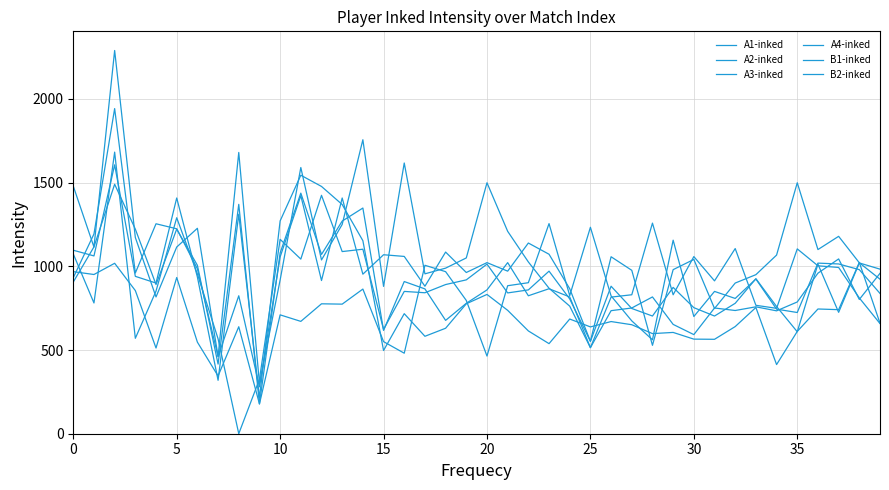

True or false: A1-inked has more than 1 interior local peaks.

True